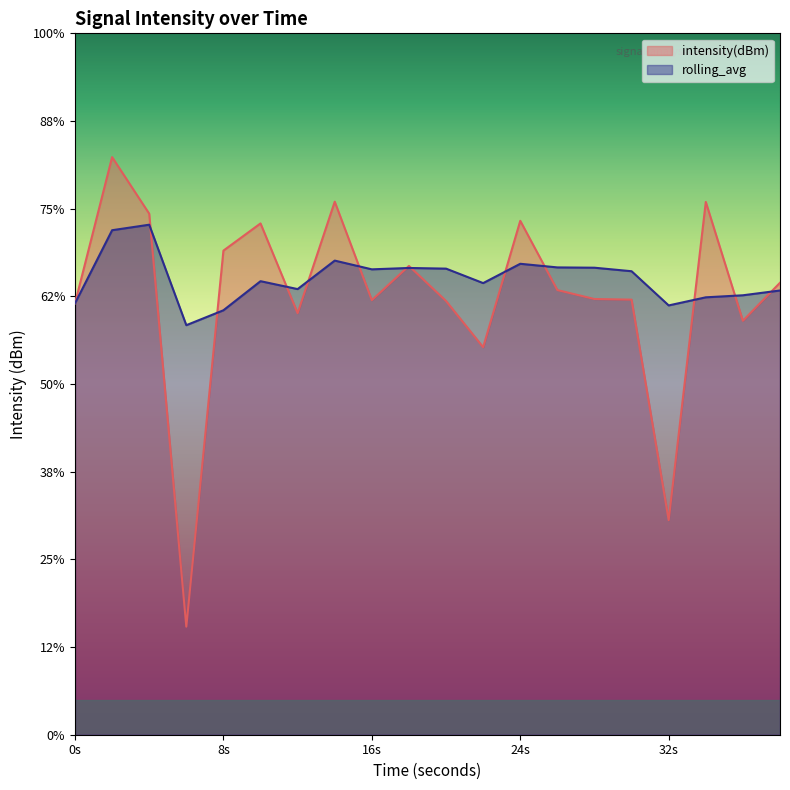

At which category is the sum across all series the highest?

2